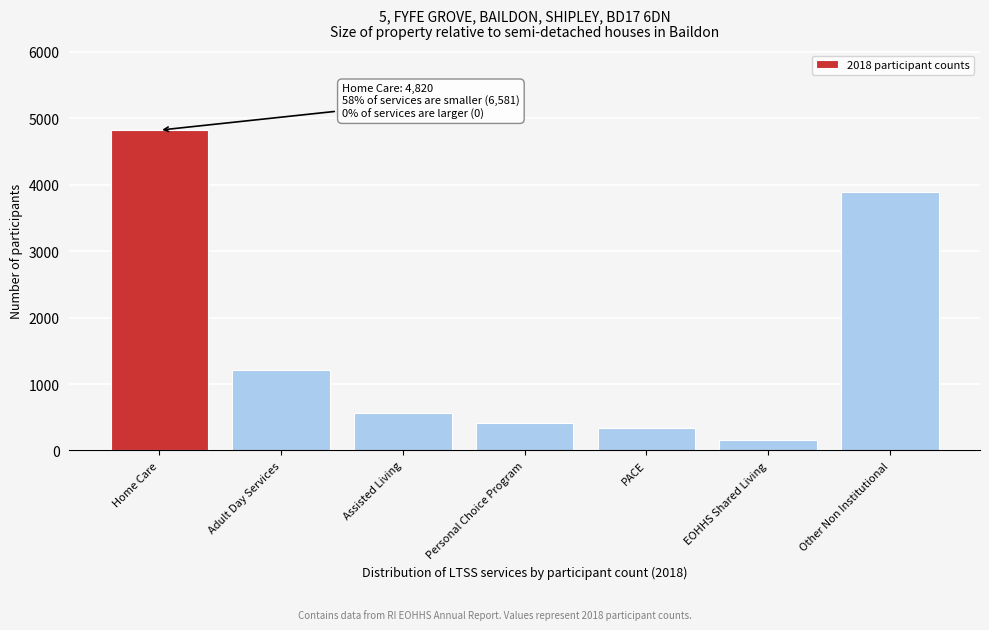

Reading right to left, what are all the values shown in this chart?

3891	161	335	418	568	1208	4820